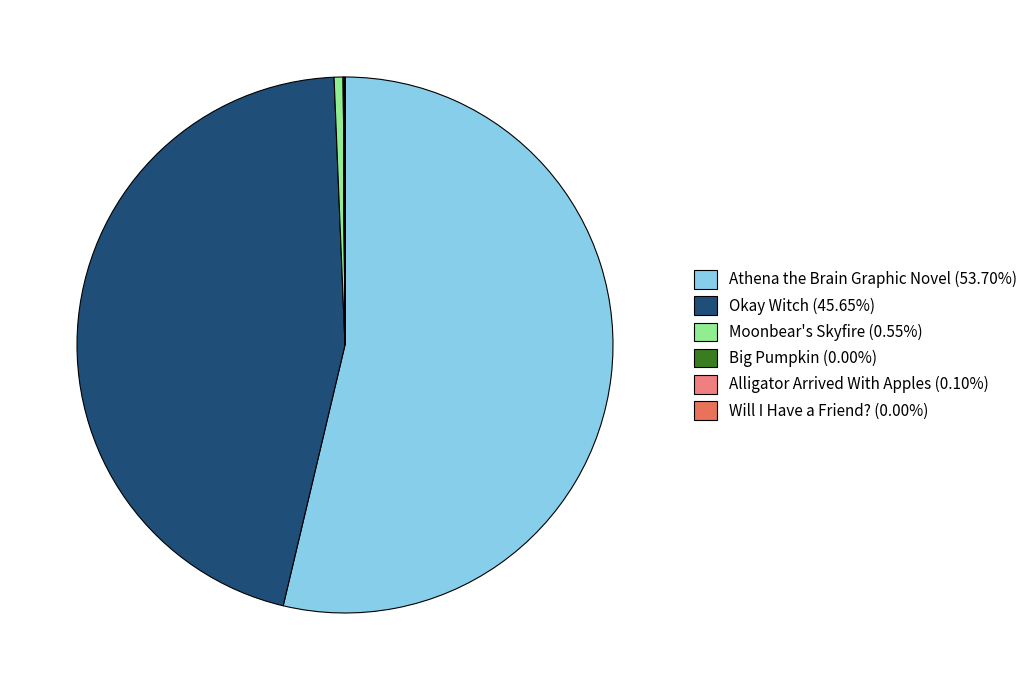

Does Athena the Brain Graphic Novel (53.70%) represent more than half of the total?

Yes